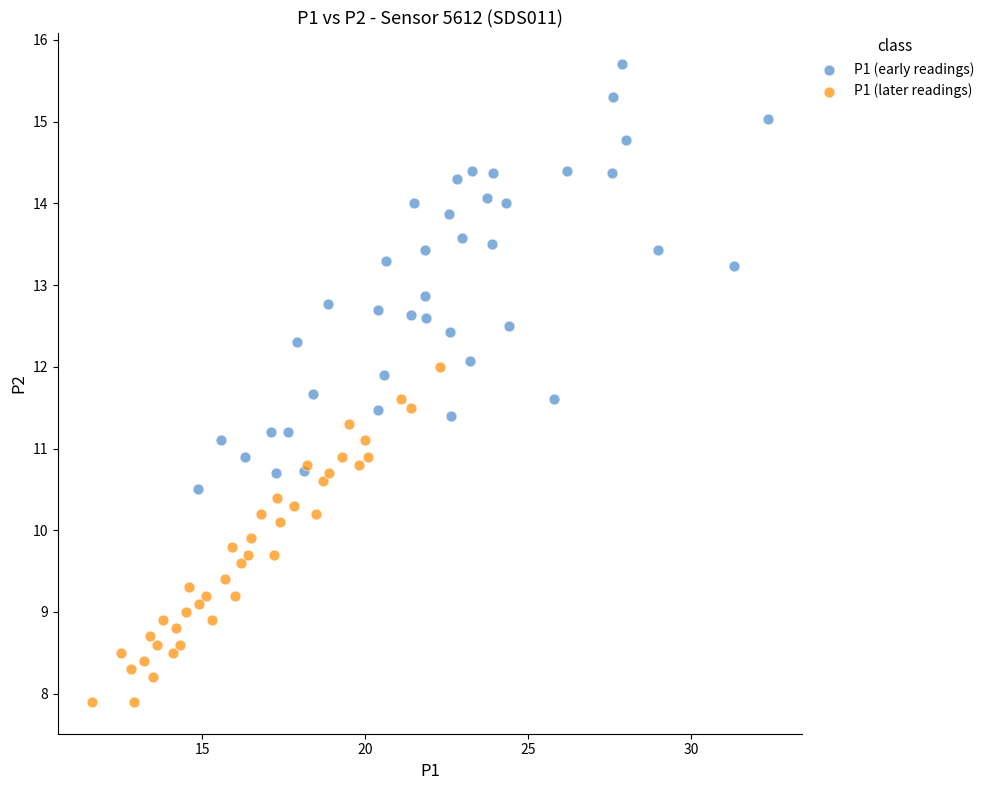

Which series has the widest spread of Y values?

P1 (early readings)